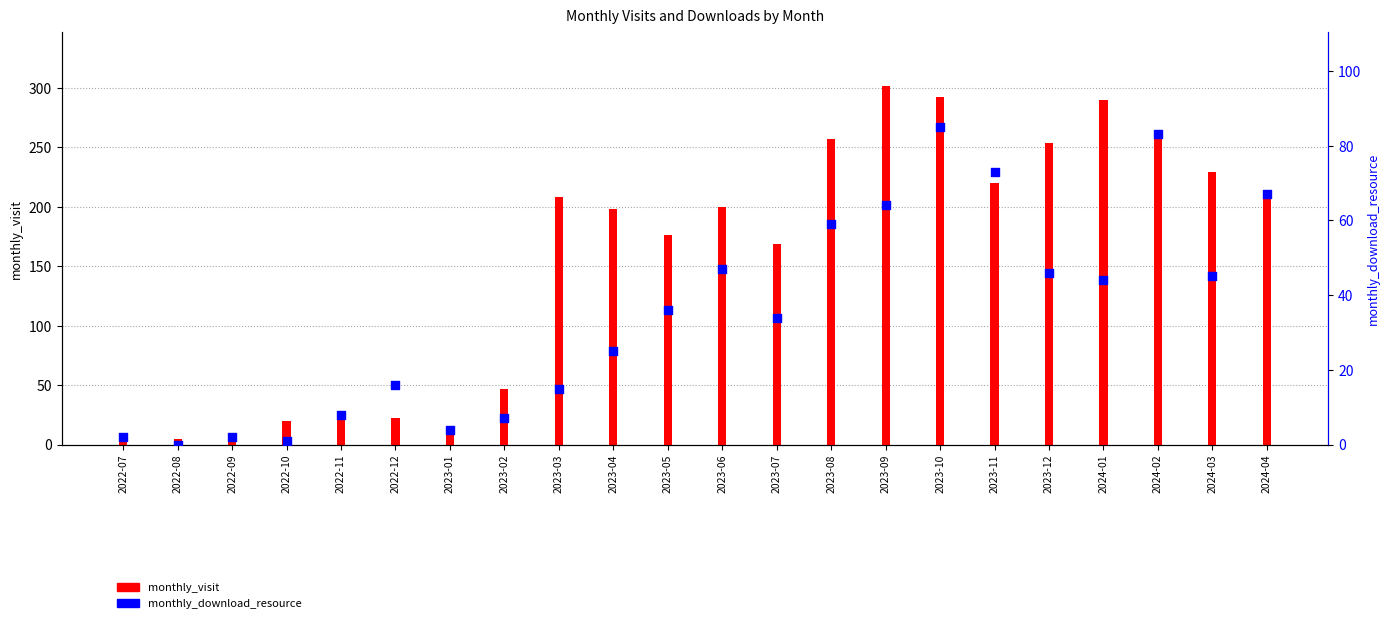

What is the total value across all series at 2023-05?

212